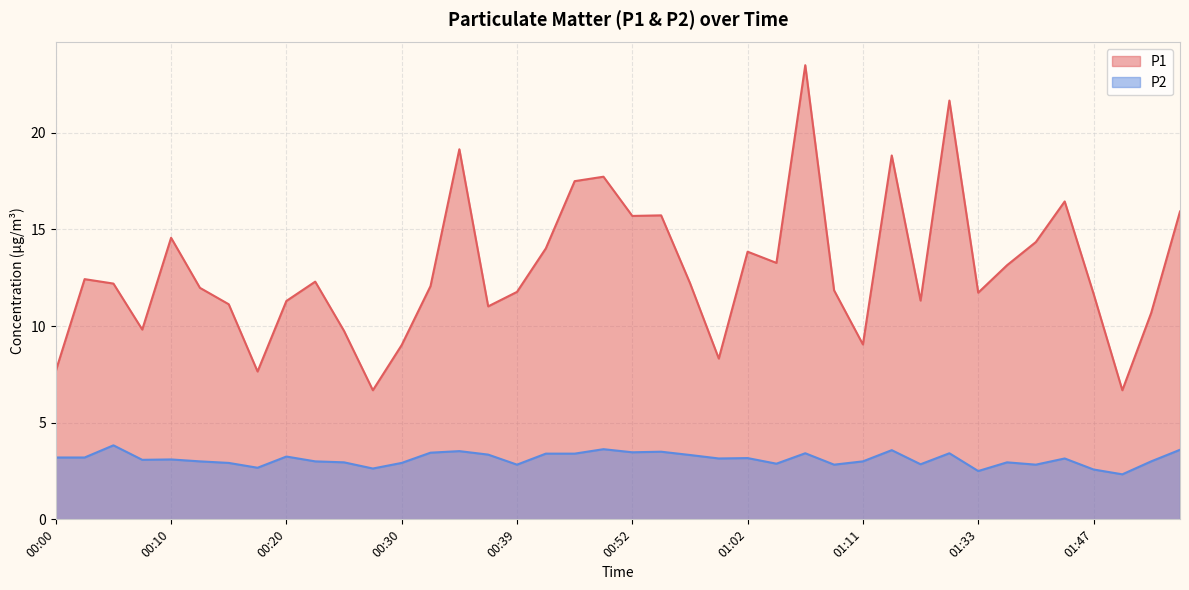

What is the sum of all P1 values?

515.7